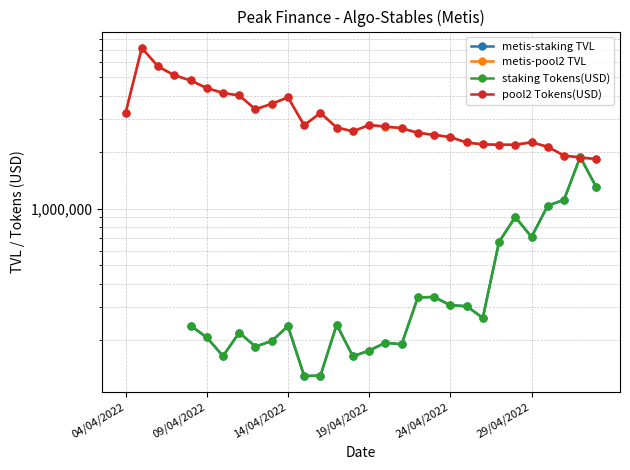

What value does the staking Tokens(USD) series have at 21?

303708.0